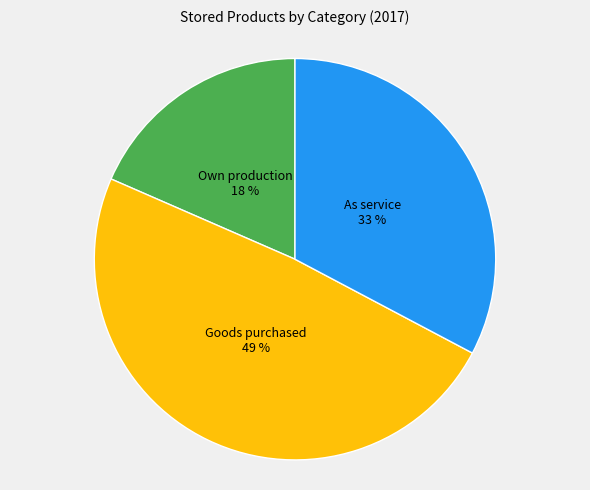

To the nearest percent, what is the average slice percentage?

33%